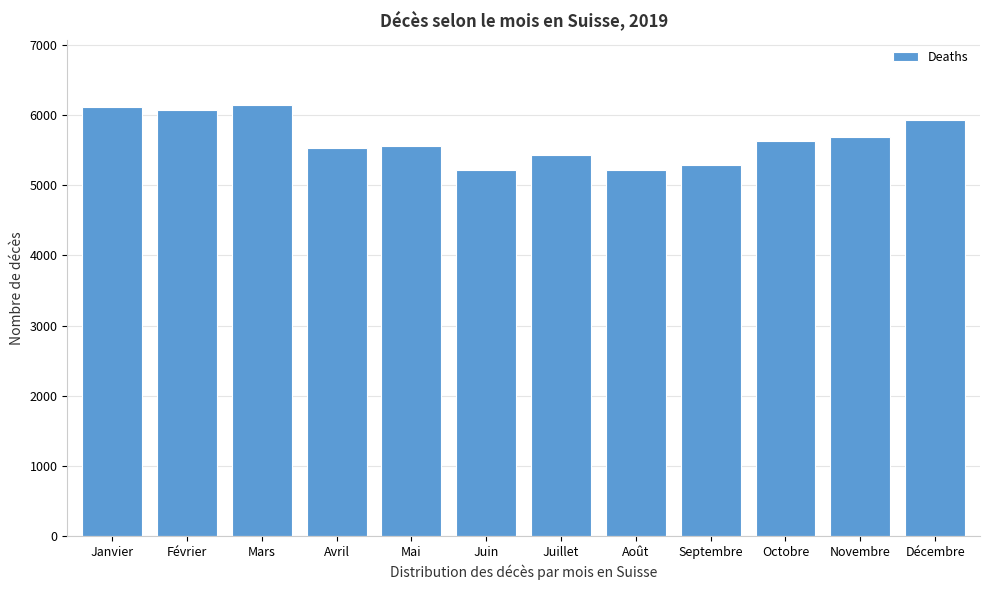

What is the label of the 2nd bar from the right?

Novembre